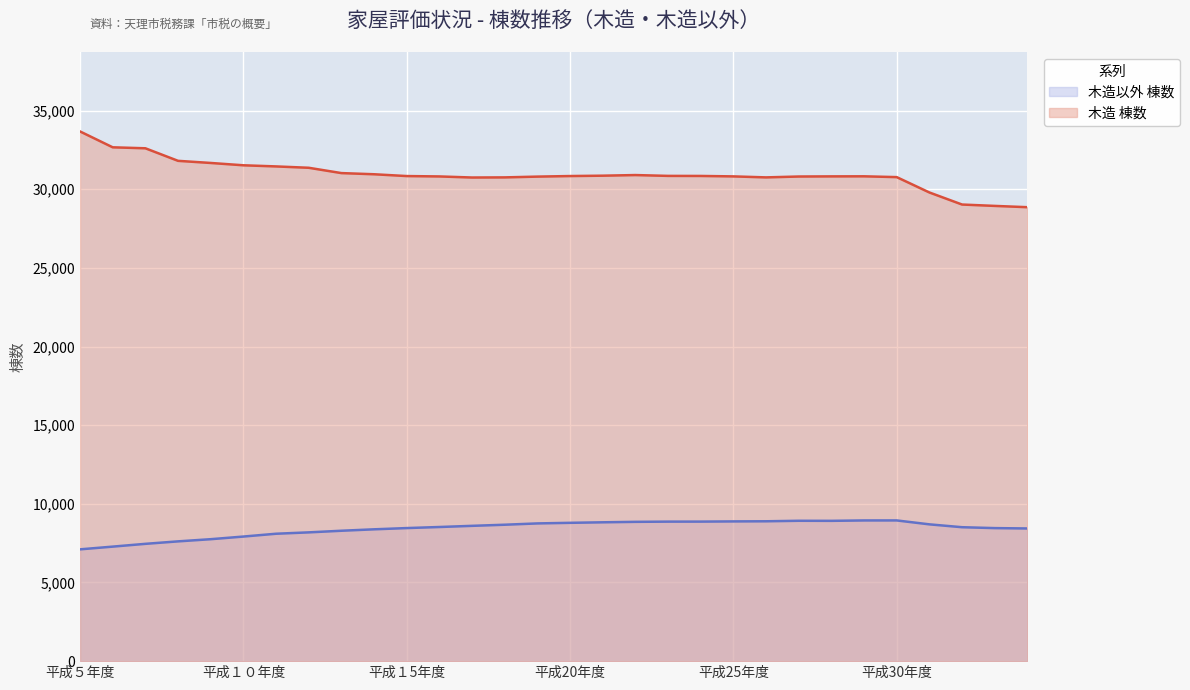

What is the difference between the maximum and minimum values in the 木造以外 棟数 series?

1838